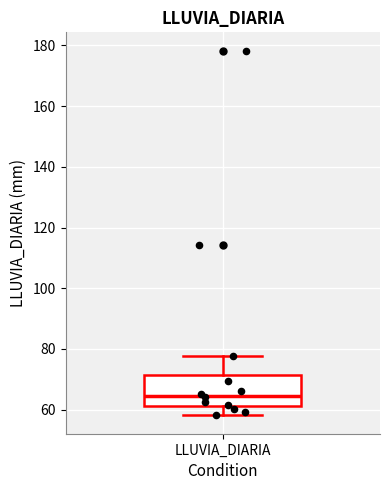

Read this box plot against the y-axis: the position of the median line, the range covered by the box, and the ends of both whiskers. The values are not printed on the chart, so give them approximately, as read against the axis.

median 64, box 62 to 72, whiskers 58 to 78